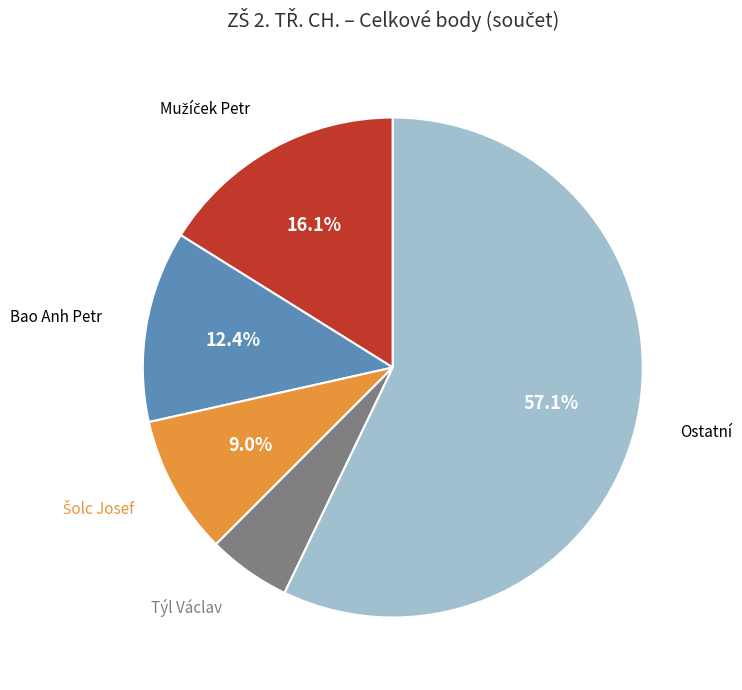

Does any single category account for the majority?

Yes